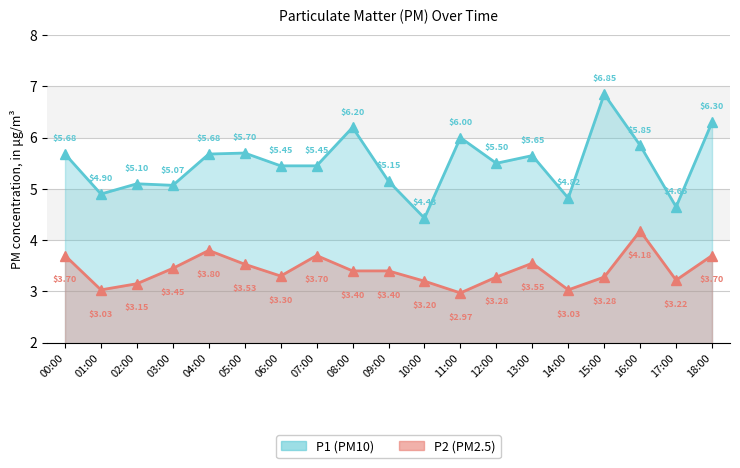

At which category is the sum across all series the highest?

15:00